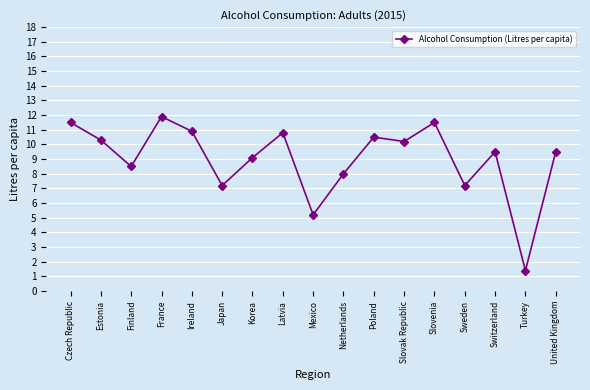

What is the change in value from Mexico to Poland?

+5.3